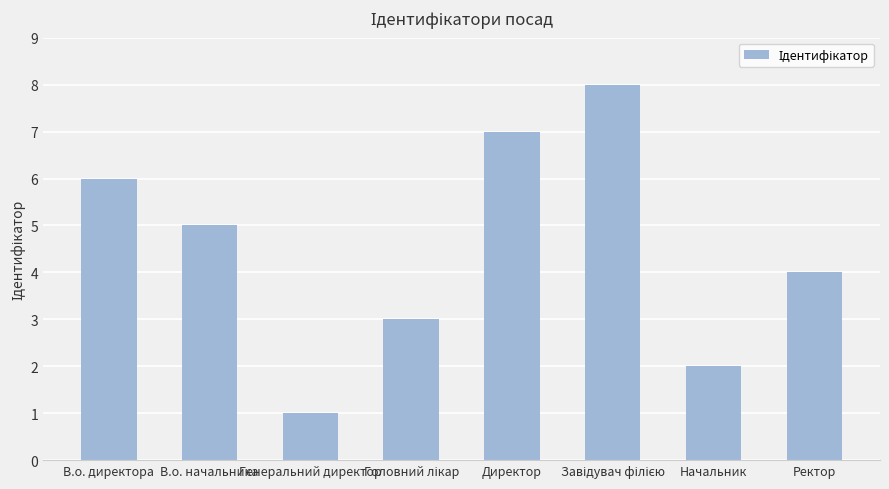

What is the difference between the maximum and minimum values?

7